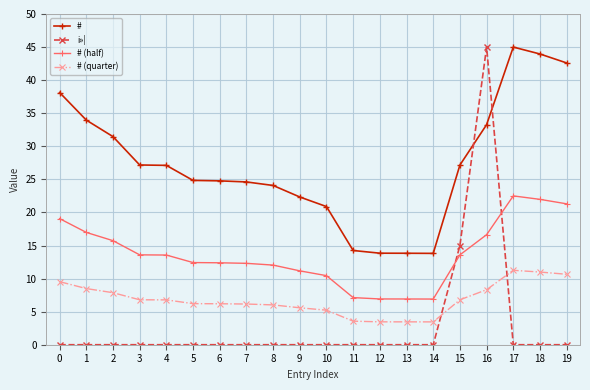

What is the value of the # point at the 4th from the left?

27.2